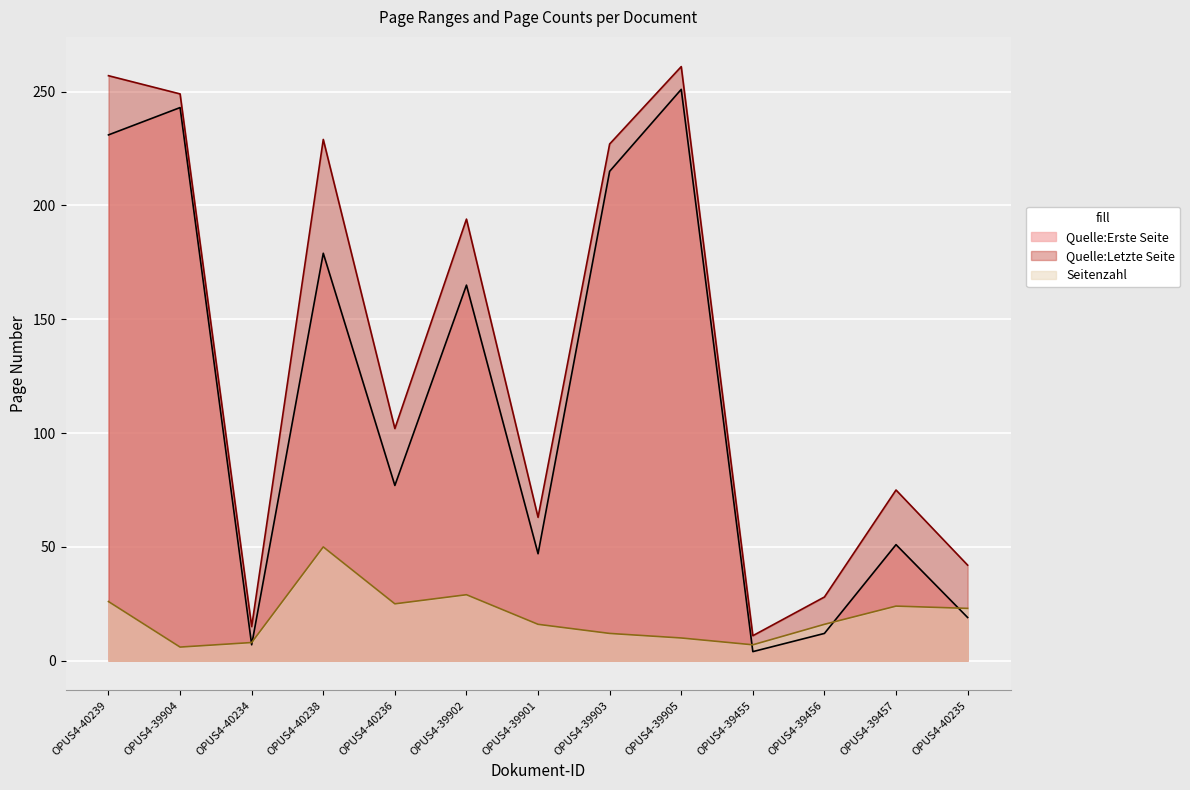

How many data points in Seitenzahl are above 16?

6